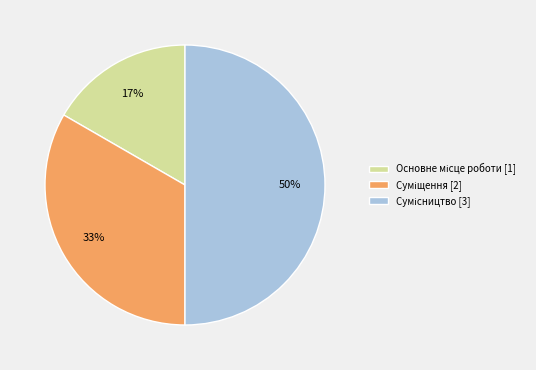

To the nearest percent, what is the average slice percentage?

33%